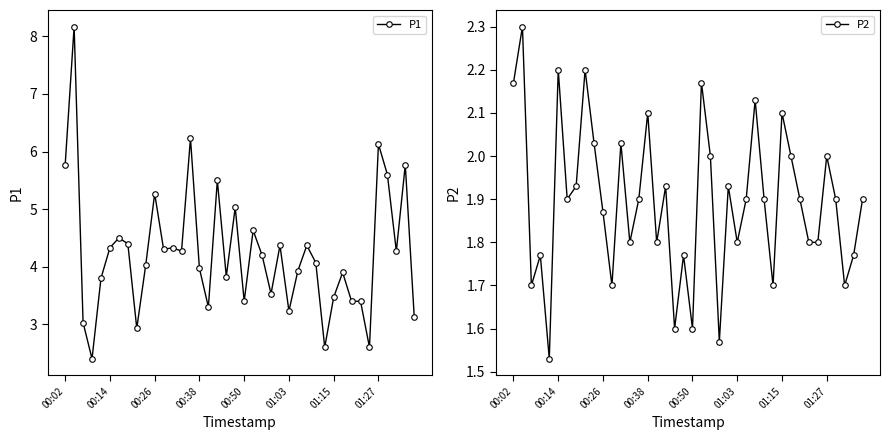

Reading right to left, transcribe all the data shown in this chart.

P1: 3.1	5.8	4.3	5.6	6.1	2.6	3.4	3.4	3.9	3.5	2.6	4.1	4.4	3.9	3.2	4.4	3.5	4.2	4.6	3.4	5.0	3.8	5.5	3.3	4.0	6.2	4.3	4.3	4.3	5.3	4.0	2.9	4.4	4.5	4.3	3.8	2.4	3.0	8.2	5.8
P2: 1.9	1.8	1.7	1.9	2.0	1.8	1.8	1.9	2.0	2.1	1.7	1.9	2.1	1.9	1.8	1.9	1.6	2.0	2.2	1.6	1.8	1.6	1.9	1.8	2.1	1.9	1.8	2.0	1.7	1.9	2.0	2.2	1.9	1.9	2.2	1.5	1.8	1.7	2.3	2.2